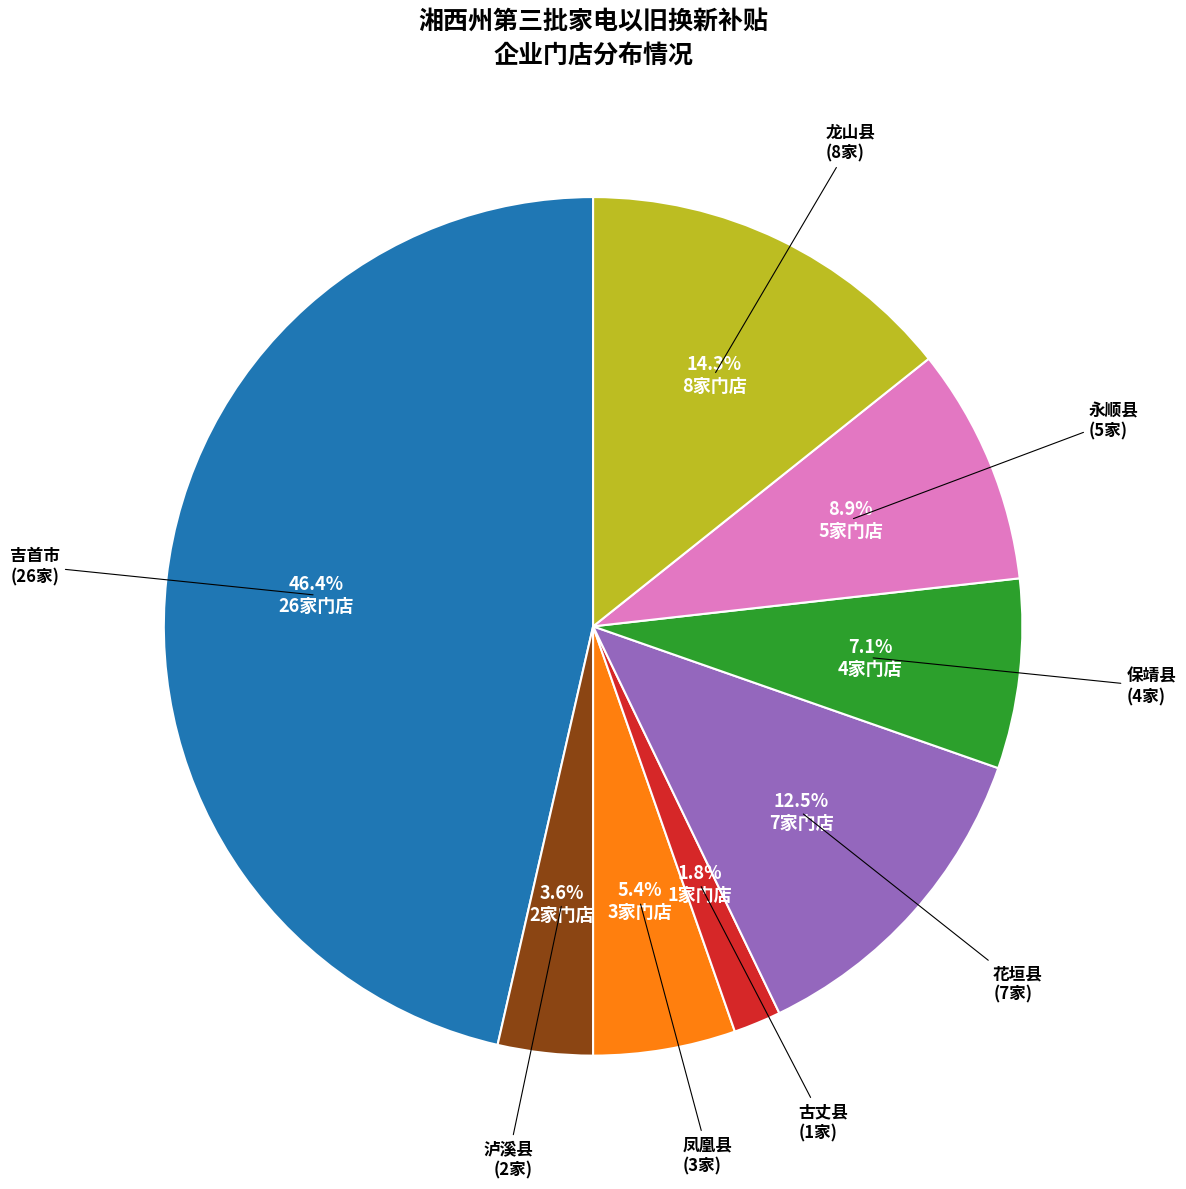

Is there a majority slice in this chart?

No